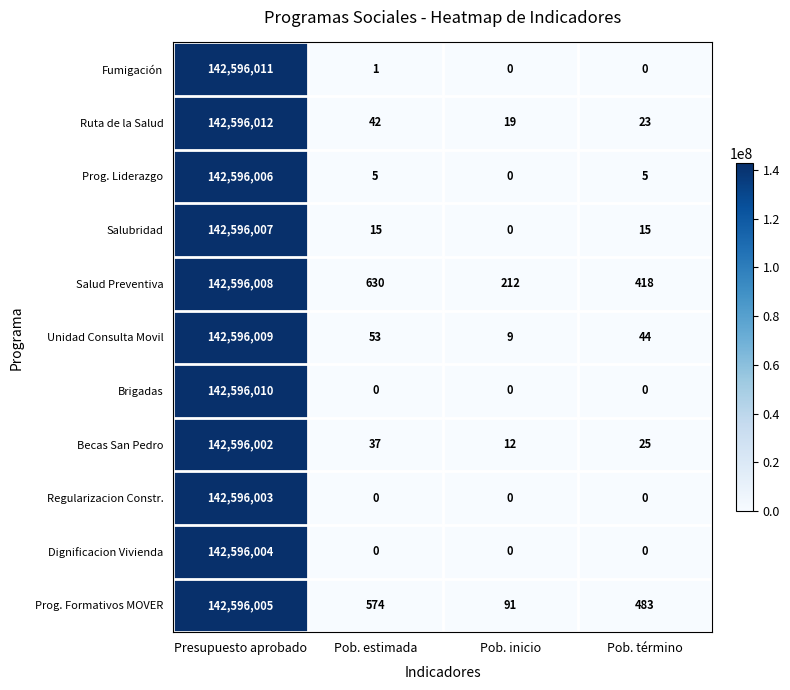

List the series in order of their peak value, lowest first.

Becas San Pedro, Regularizacion Constr., Dignificacion Vivienda, Prog. Formativos MOVER, Prog. Liderazgo, Salubridad, Salud Preventiva, Unidad Consulta Movil, Brigadas, Fumigación, Ruta de la Salud